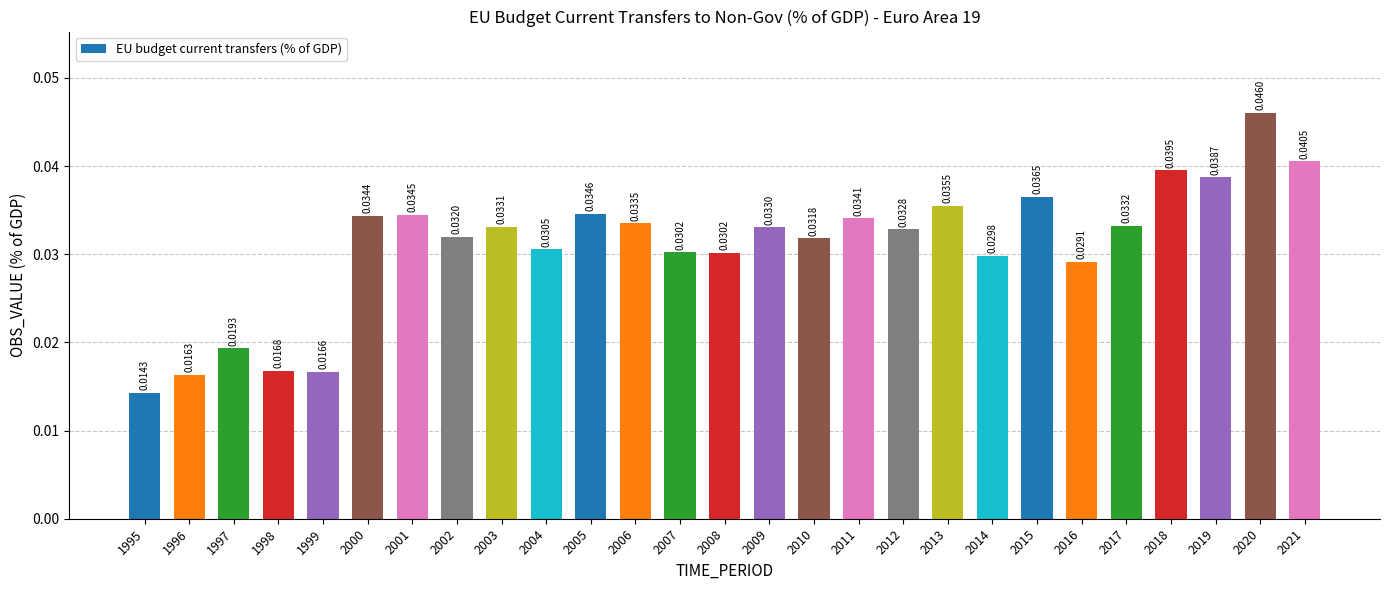

What is the sum of all values?

0.8